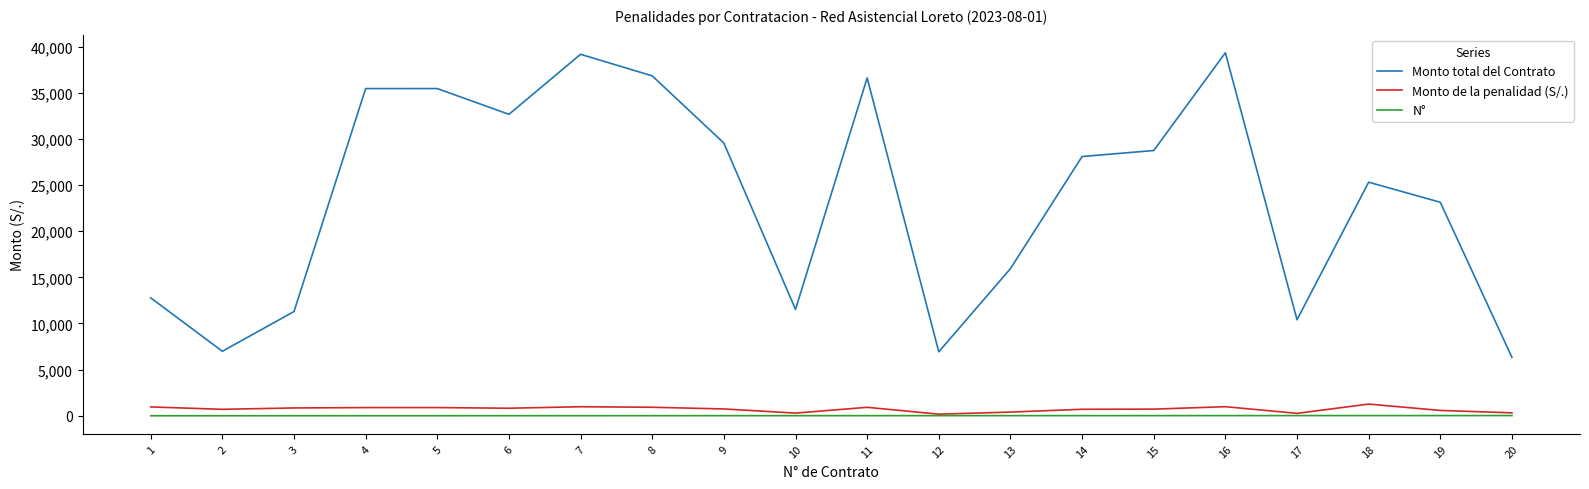

True or false: Monto de la penalidad (S/.) has more than 1 interior local peaks.

True